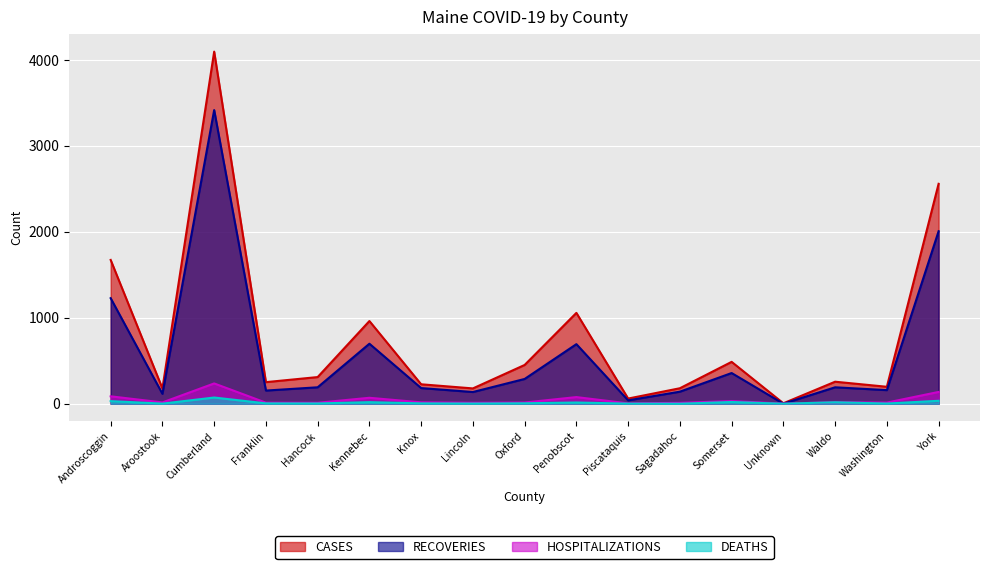

Reading right to left, list all the values displayed in this chart.

CASES: York=2559	Washington=197	Waldo=256	Unknown=5	Somerset=487	Sagadahoc=180	Piscataquis=60	Penobscot=1057	Oxford=451	Lincoln=178	Knox=226	Kennebec=962	Hancock=310	Franklin=251	Cumberland=4097	Aroostook=178	Androscoggin=1673
RECOVERIES: York=2007	Washington=158	Waldo=191	Unknown=0	Somerset=357	Sagadahoc=140	Piscataquis=39	Penobscot=693	Oxford=288	Lincoln=136	Knox=182	Kennebec=698	Hancock=191	Franklin=153	Cumberland=3417	Aroostook=115	Androscoggin=1228
HOSPITALIZATIONS: York=137	Washington=13	Waldo=17	Unknown=1	Somerset=31	Sagadahoc=10	Piscataquis=4	Penobscot=77	Oxford=14	Lincoln=11	Knox=16	Kennebec=69	Hancock=11	Franklin=12	Cumberland=236	Aroostook=15	Androscoggin=86
DEATHS: York=34	Washington=2	Waldo=17	Unknown=0	Somerset=20	Sagadahoc=0	Piscataquis=1	Penobscot=14	Oxford=5	Lincoln=2	Knox=4	Kennebec=18	Hancock=3	Franklin=4	Cumberland=72	Aroostook=1	Androscoggin=30